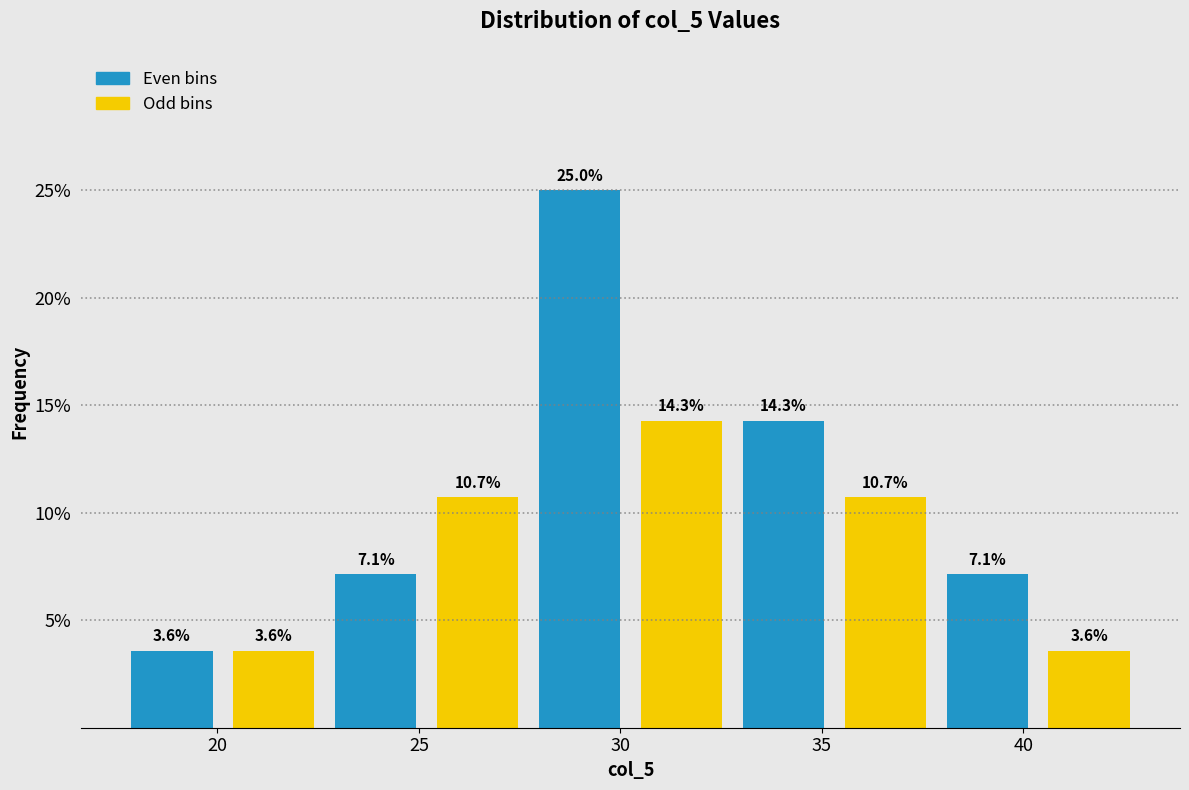

Reading left to right, list every bar in this chart as the range it spans on the x-axis followed by its height. The bar edges are not printed on the chart, so give them approximately, as read against the axis.

17.5 to 20.0: 3.6
20.0 to 22.5: 3.6
22.5 to 25.0: 7.1
25.0 to 27.5: 10.7
27.5 to 30.5: 25.0
30.5 to 33.0: 14.3
33.0 to 35.5: 14.3
35.5 to 38.0: 10.7
38.0 to 40.5: 7.1
40.5 to 43.0: 3.6